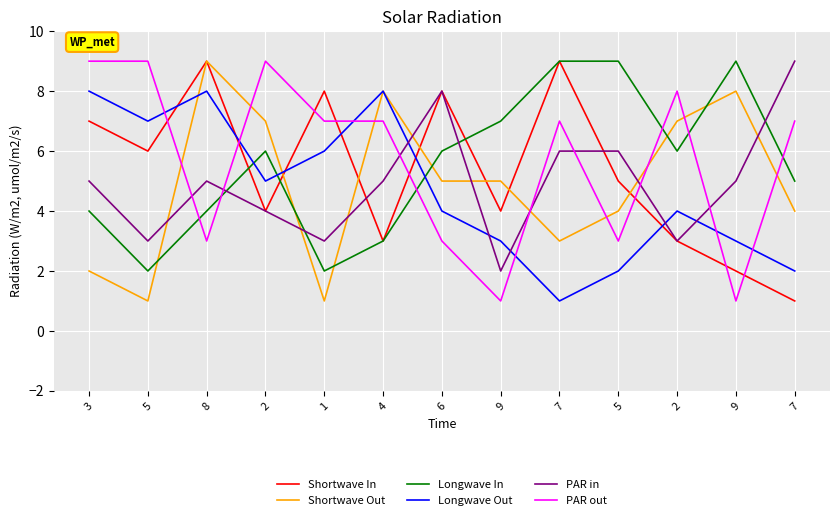

The value of Longwave In at 2 is 2. True or false?

False